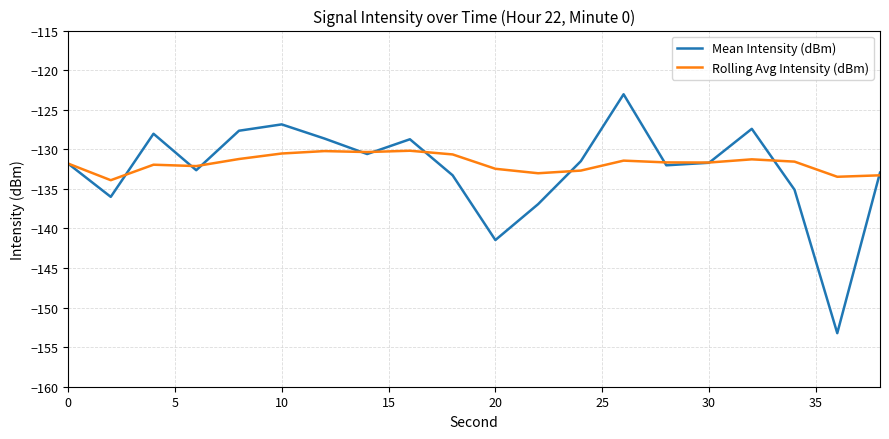

What is the minimum value shown in the chart?

-153.2